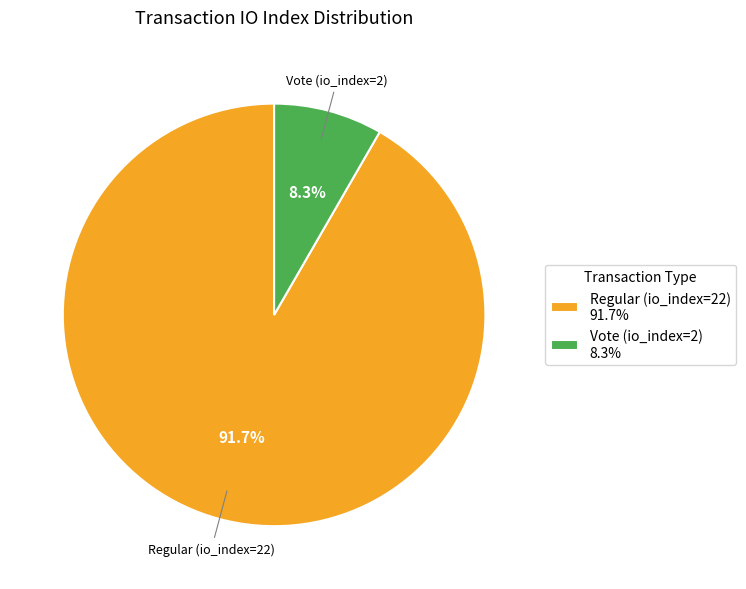

The Regular (io_index=22) slice represents 84% of the pie. True or false?

False